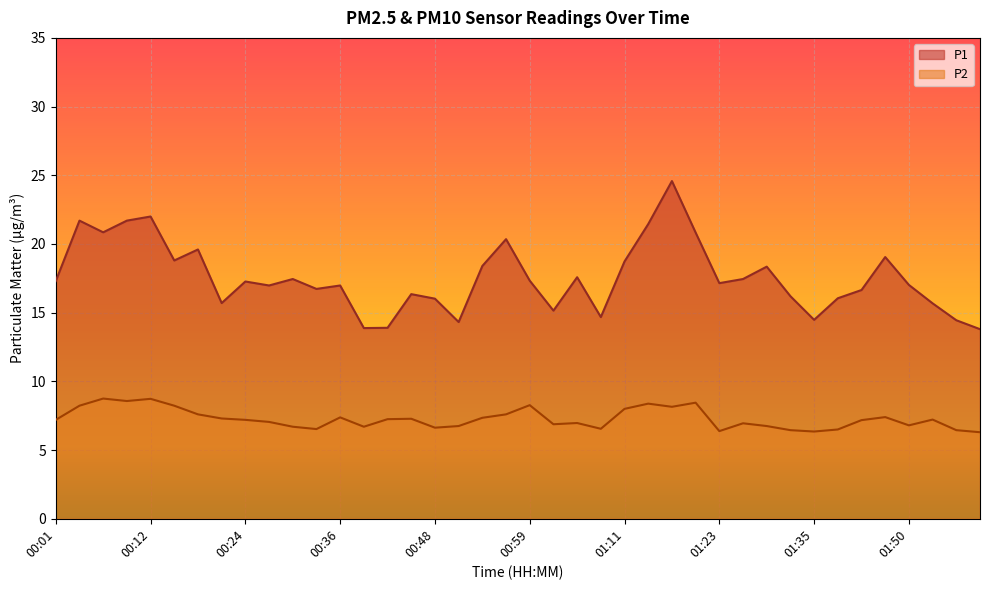

The value of P2 at 00:54 is 4.7. True or false?

False